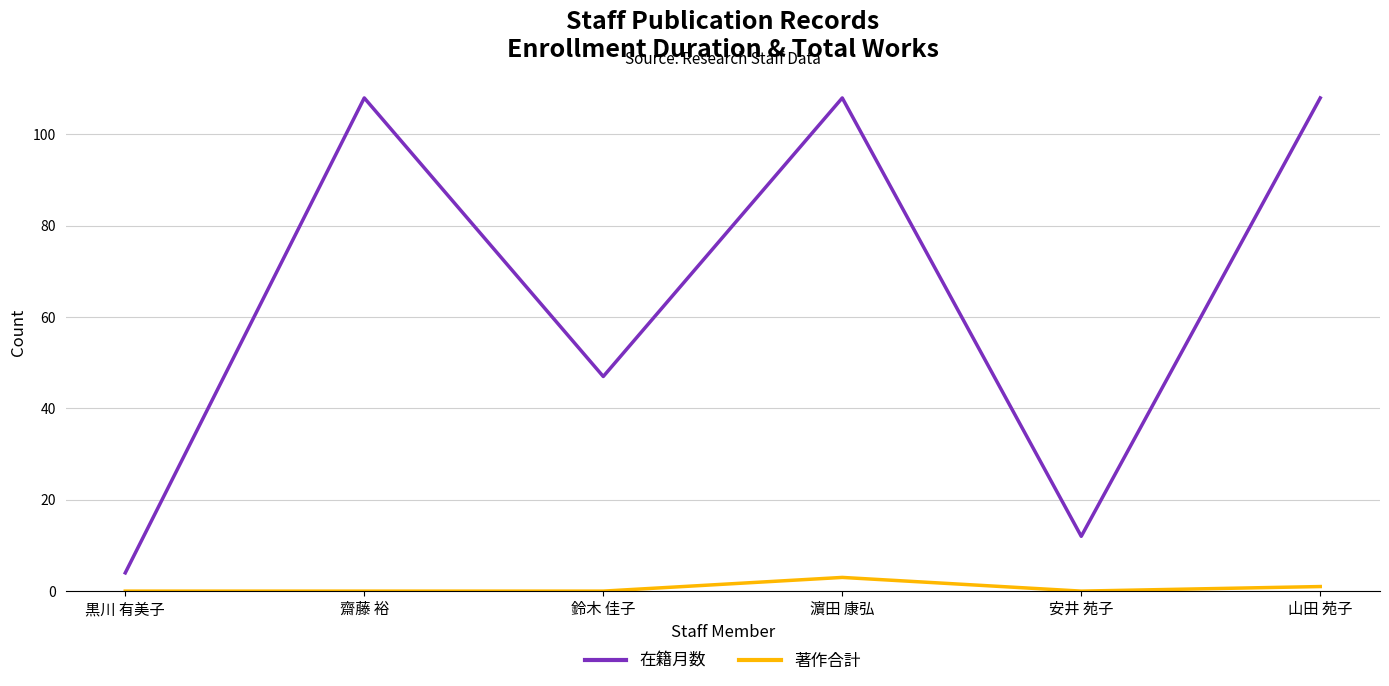

Reading right to left, what are all the values shown in this chart?

在籍月数: 108	12	108	47	108	4
著作合計: 1	0	3	0	0	0